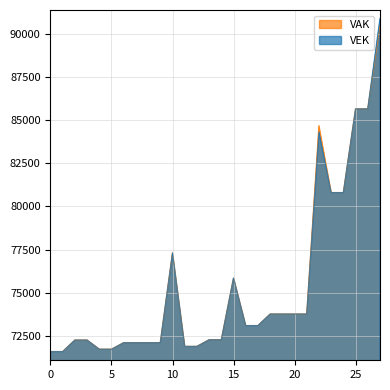

What is the value of the VEK point at the 15th from the left?

72273